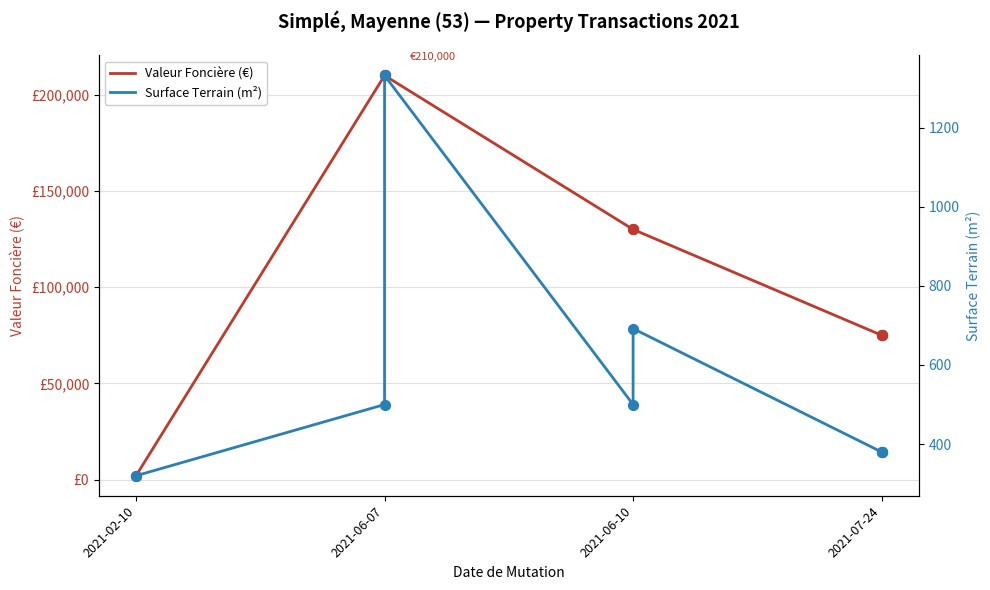

Which series has the largest Y range (max minus min)?

Valeur Foncière (€)